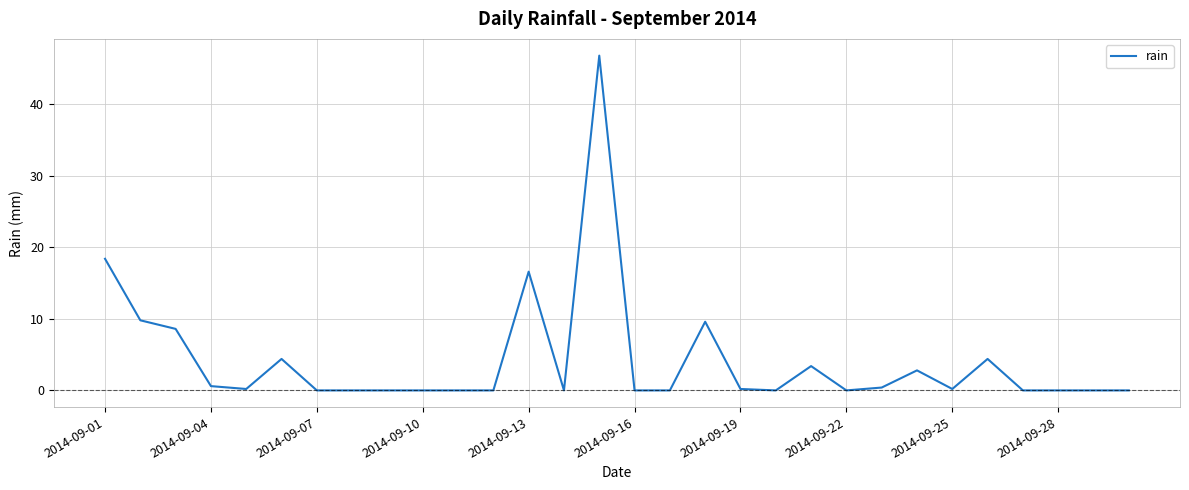

What is the greatest value displayed?

46.8